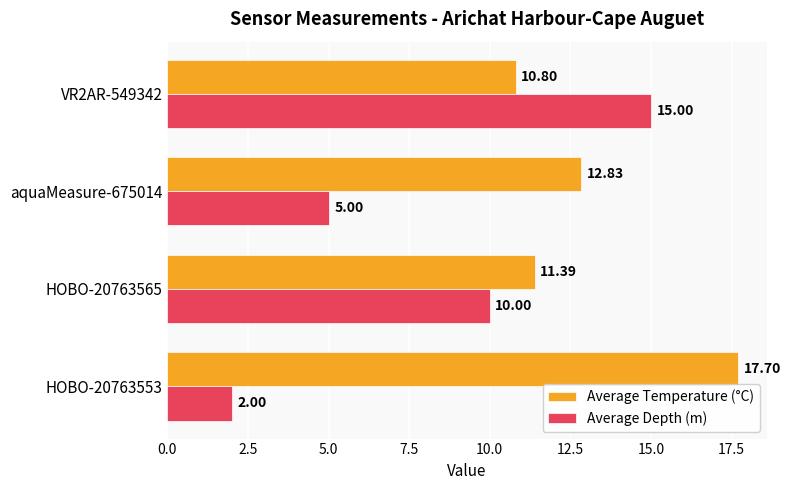

At which label does Average Depth (m) reach its peak?

VR2AR-549342